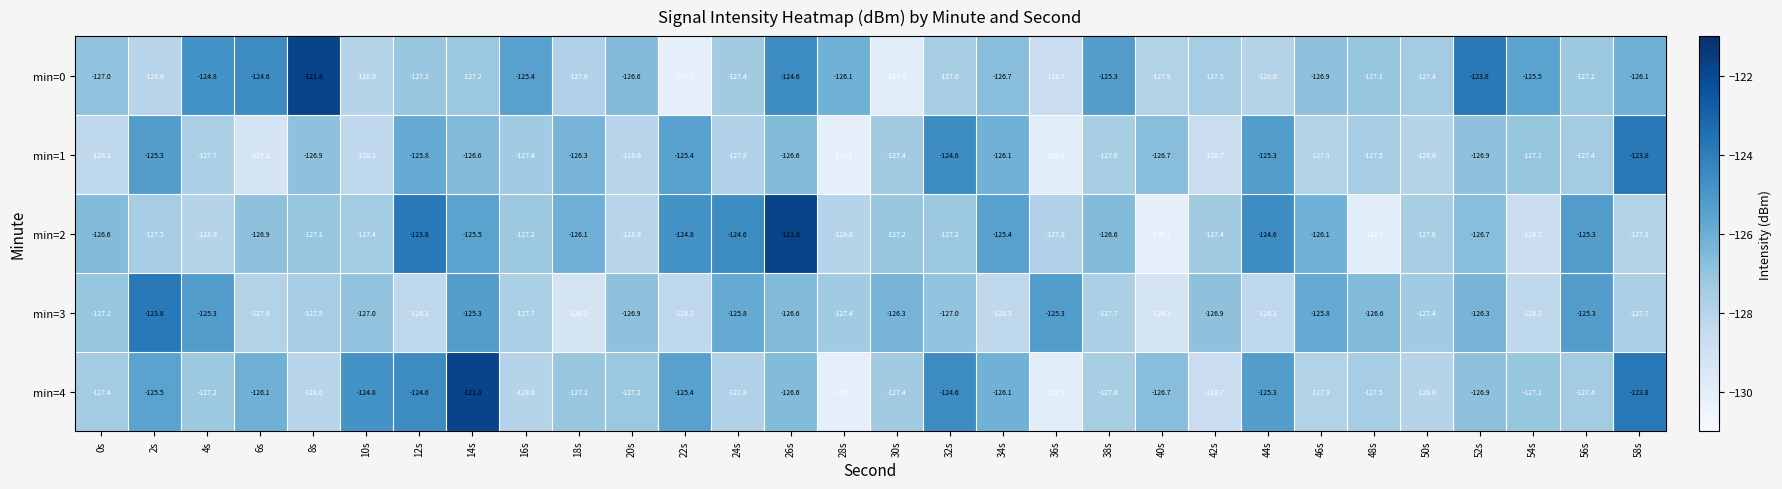

Is it true that min=3 equals -126.3 at 52s?

True